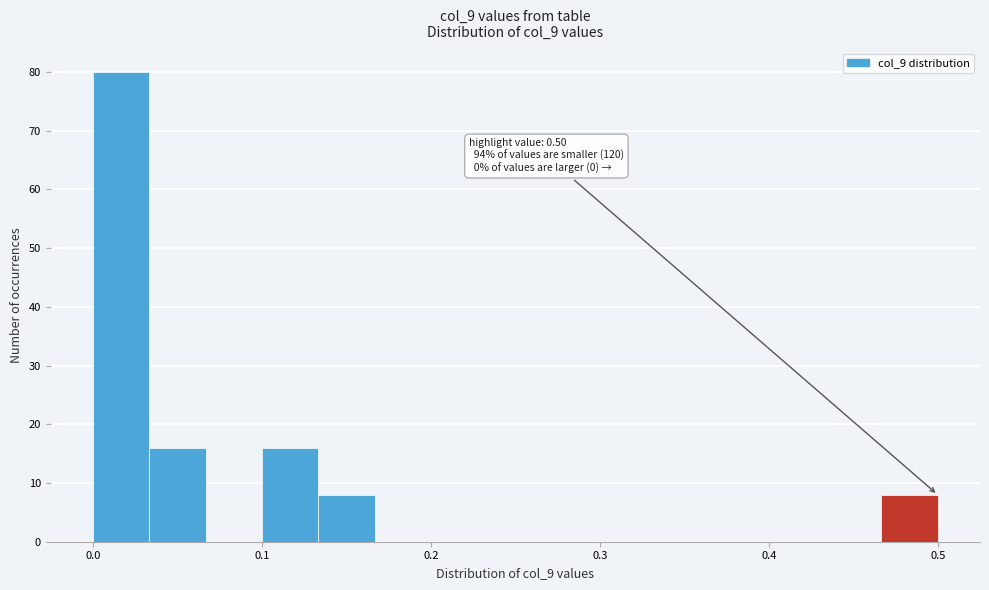

Around what value on the x-axis is the tallest bar? Give the approximate position of its centre, as read against the axis.

0.02